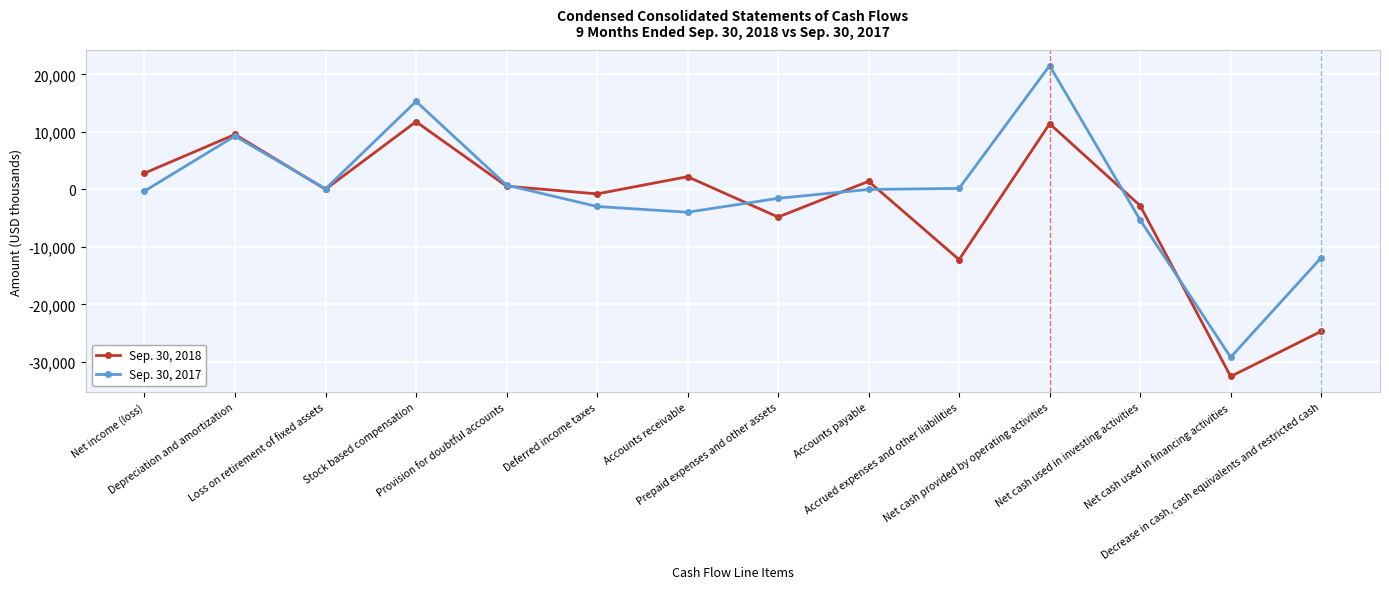

At Accounts payable, list the series in order from largest to smallest.

Sep. 30, 2018, Sep. 30, 2017